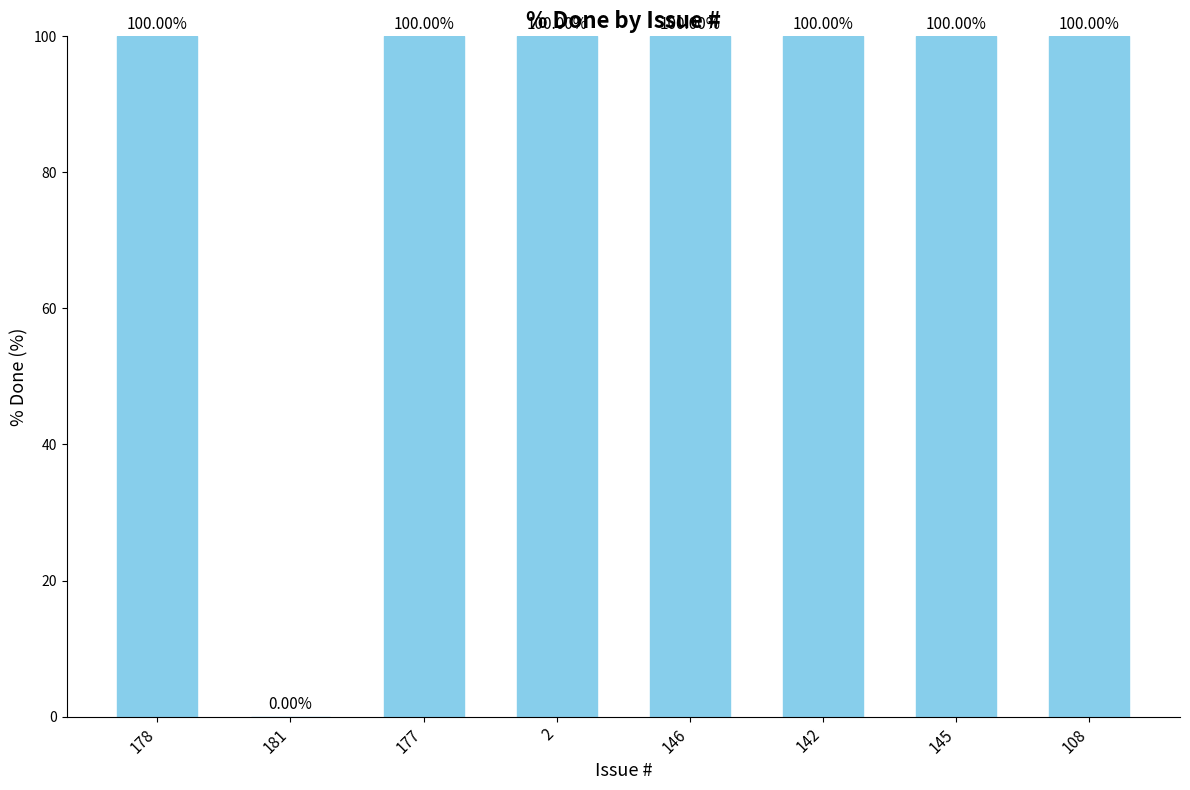

Is it true that the value at 145 is 134?

False